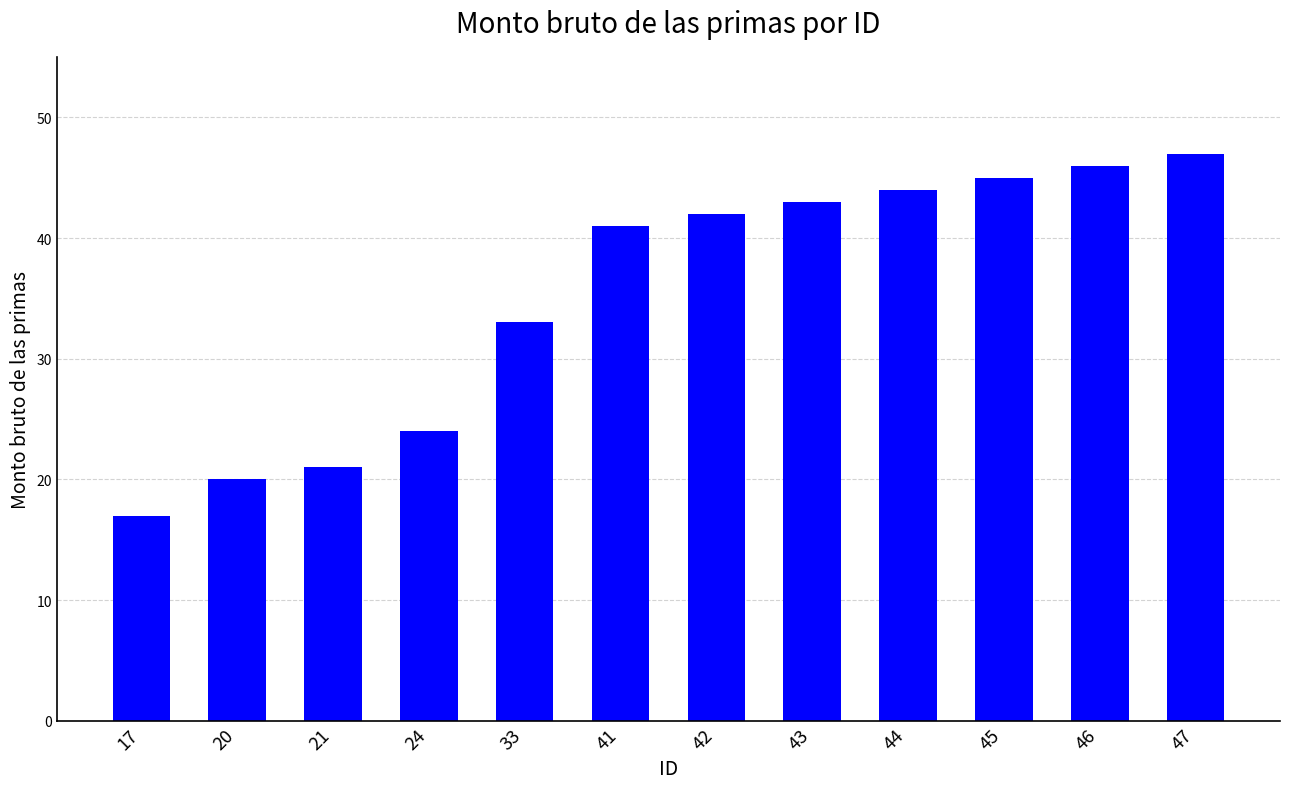

Reading right to left, transcribe all the data shown in this chart.

47	46	45	44	43	42	41	33	24	21	20	17